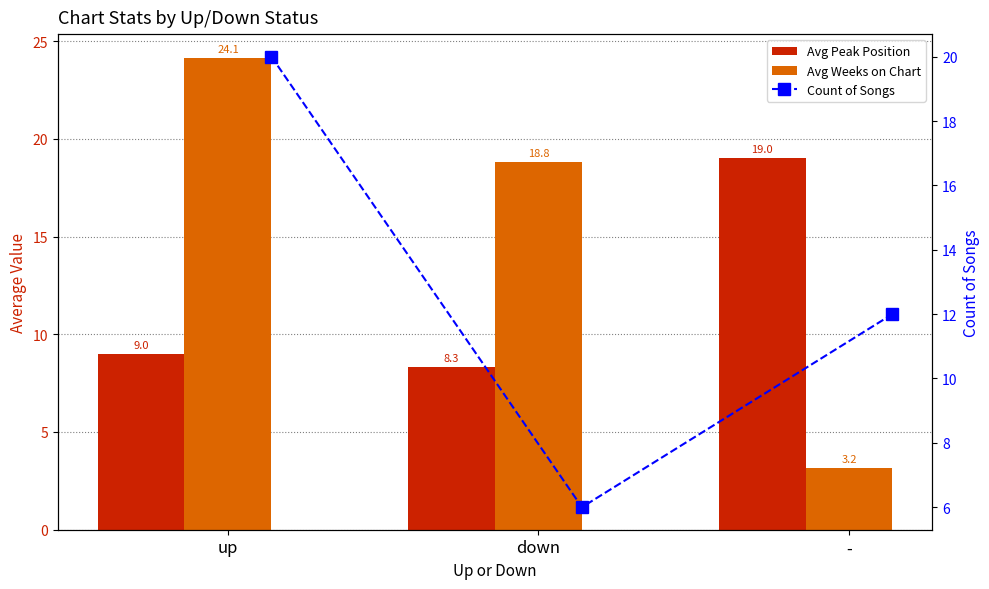

Which series has the widest spread of values?

Avg Weeks on Chart